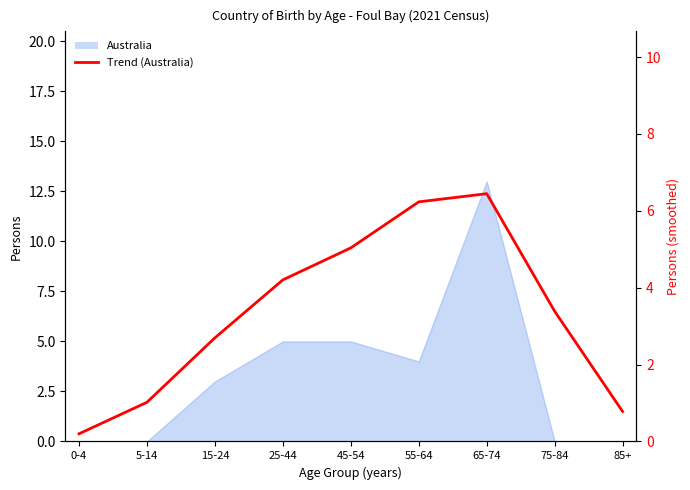

How many lines are shown in the chart?

1